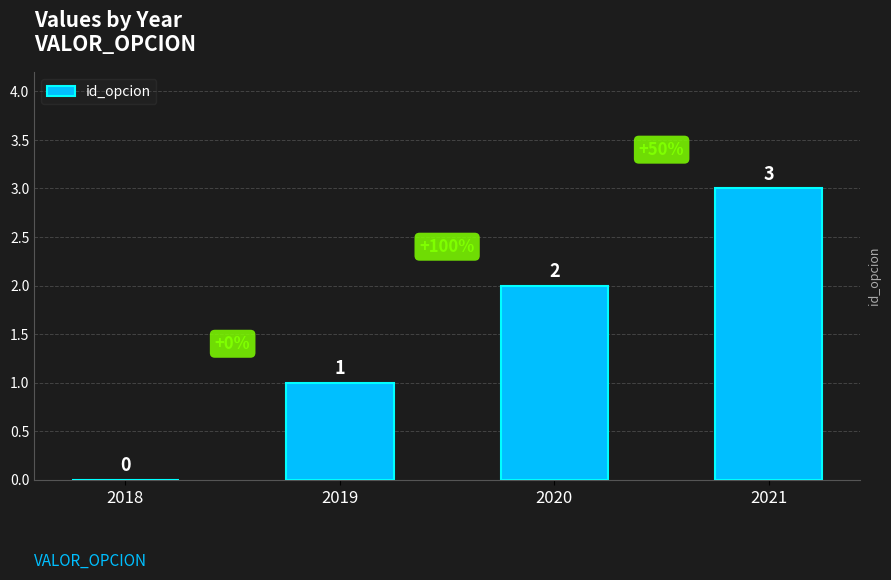

What is the change in value from 2019 to 2020?

+1